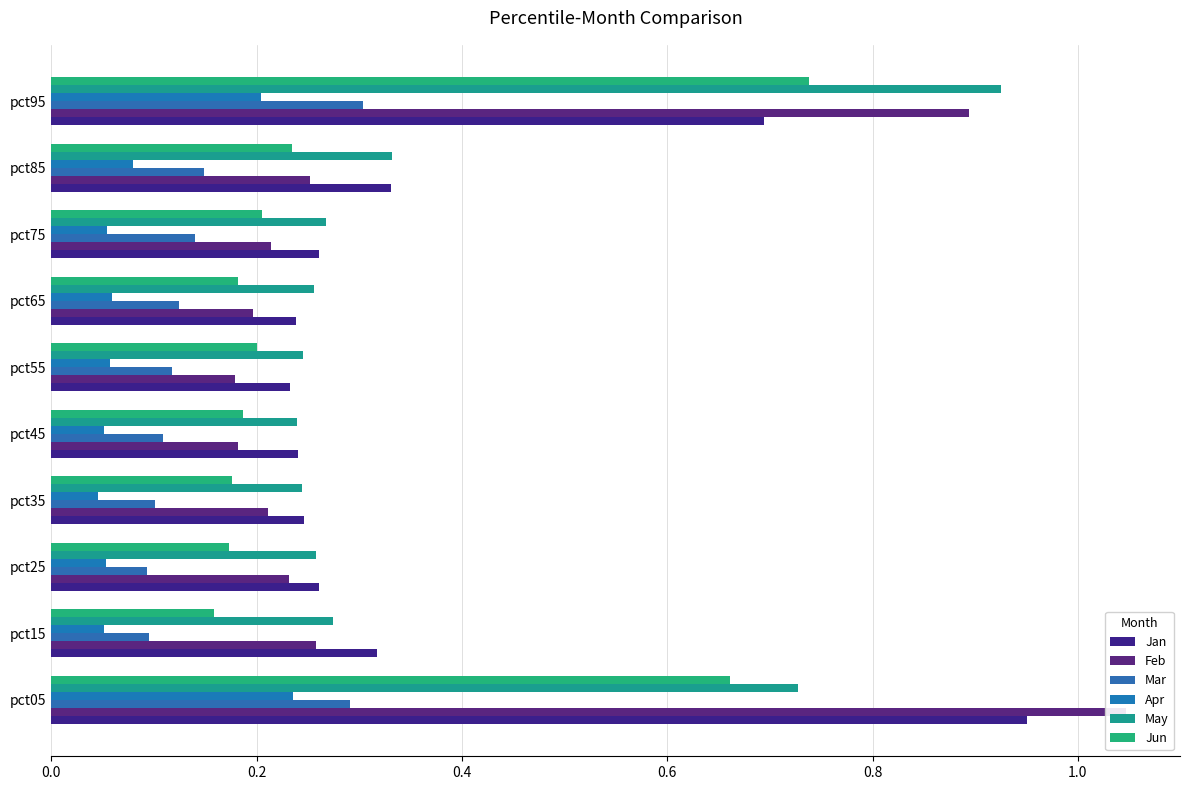

How many distinct data groups are displayed?

6